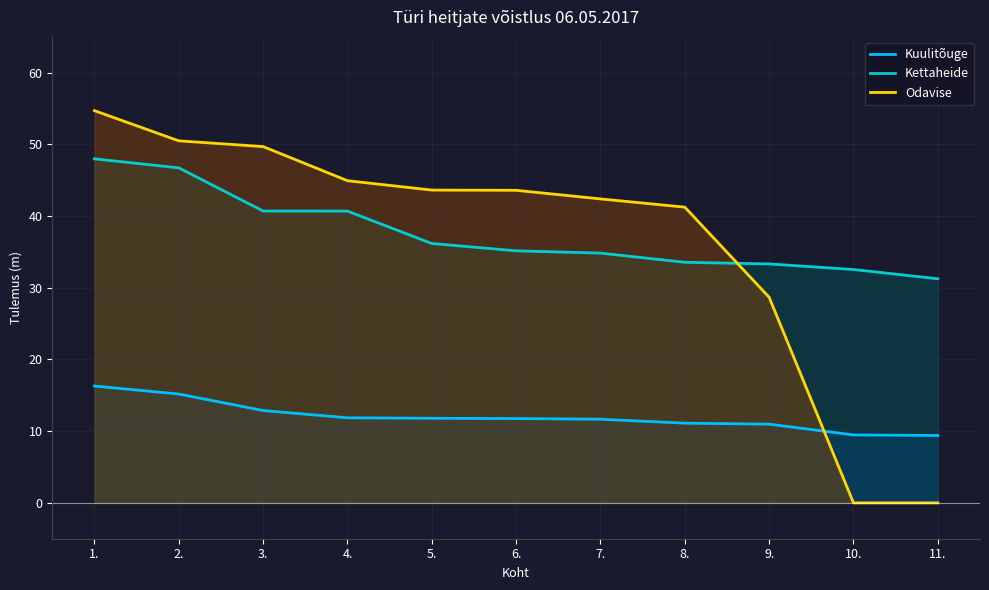

Does the chart have visible grid lines?

Yes